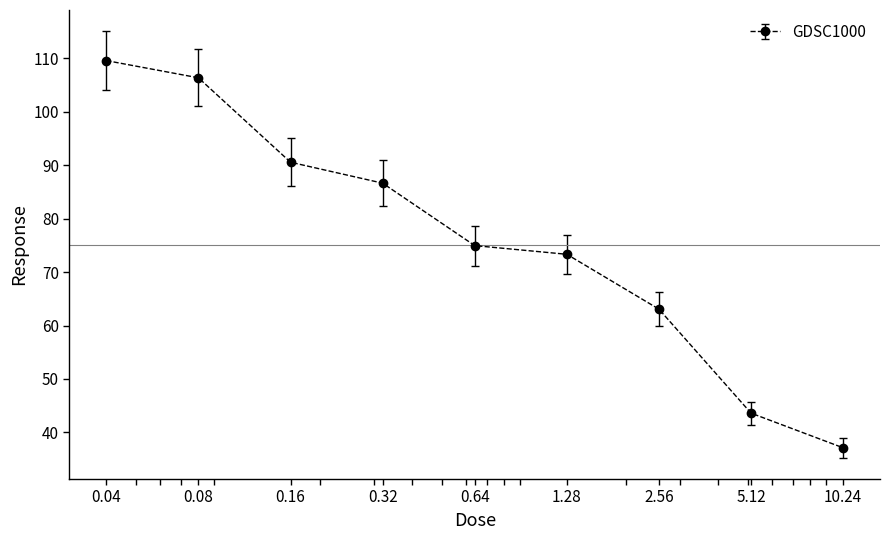

What is the value of the 8th point from the left?

43.6